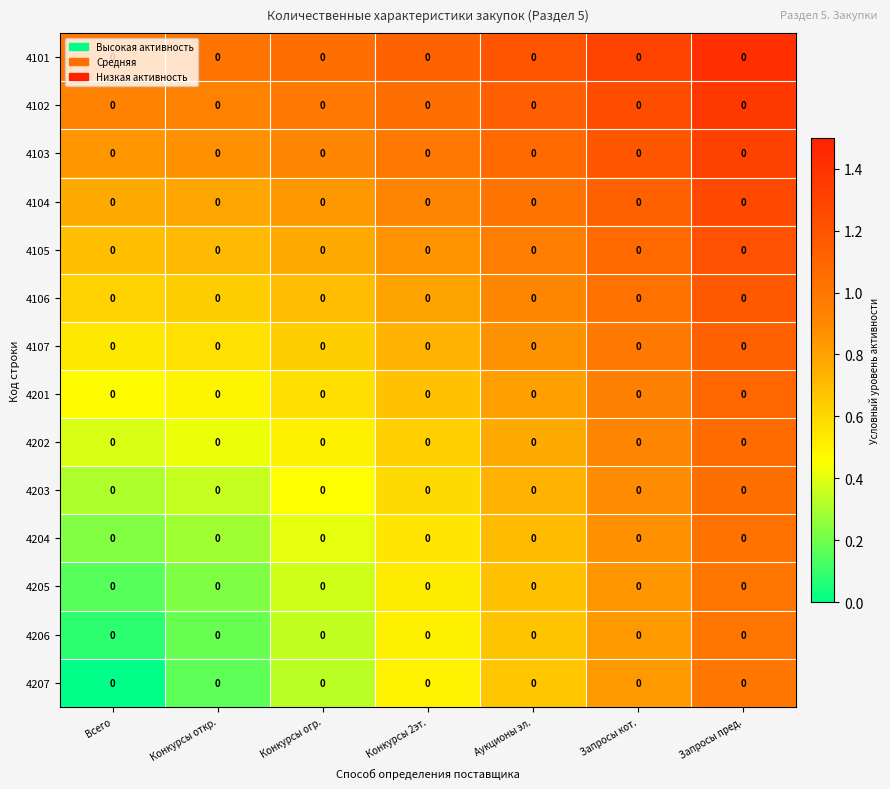

Reading right to left, transcribe all the data shown in this chart.

4101: Запросы пред.=0.0	Запросы кот.=0.0	Аукционы эл.=0.0	Конкурсы 2эт.=0.0	Конкурсы огр.=0.0	Конкурсы откр.=0.0	Всего=0.0
4102: Запросы пред.=0.0	Запросы кот.=0.0	Аукционы эл.=0.0	Конкурсы 2эт.=0.0	Конкурсы огр.=0.0	Конкурсы откр.=0.0	Всего=0.0
4103: Запросы пред.=0.0	Запросы кот.=0.0	Аукционы эл.=0.0	Конкурсы 2эт.=0.0	Конкурсы огр.=0.0	Конкурсы откр.=0.0	Всего=0.0
4104: Запросы пред.=0.0	Запросы кот.=0.0	Аукционы эл.=0.0	Конкурсы 2эт.=0.0	Конкурсы огр.=0.0	Конкурсы откр.=0.0	Всего=0.0
4105: Запросы пред.=0.0	Запросы кот.=0.0	Аукционы эл.=0.0	Конкурсы 2эт.=0.0	Конкурсы огр.=0.0	Конкурсы откр.=0.0	Всего=0.0
4106: Запросы пред.=0.0	Запросы кот.=0.0	Аукционы эл.=0.0	Конкурсы 2эт.=0.0	Конкурсы огр.=0.0	Конкурсы откр.=0.0	Всего=0.0
4107: Запросы пред.=0.0	Запросы кот.=0.0	Аукционы эл.=0.0	Конкурсы 2эт.=0.0	Конкурсы огр.=0.0	Конкурсы откр.=0.0	Всего=0.0
4201: Запросы пред.=0.0	Запросы кот.=0.0	Аукционы эл.=0.0	Конкурсы 2эт.=0.0	Конкурсы огр.=0.0	Конкурсы откр.=0.0	Всего=0.0
4202: Запросы пред.=0.0	Запросы кот.=0.0	Аукционы эл.=0.0	Конкурсы 2эт.=0.0	Конкурсы огр.=0.0	Конкурсы откр.=0.0	Всего=0.0
4203: Запросы пред.=0.0	Запросы кот.=0.0	Аукционы эл.=0.0	Конкурсы 2эт.=0.0	Конкурсы огр.=0.0	Конкурсы откр.=0.0	Всего=0.0
4204: Запросы пред.=0.0	Запросы кот.=0.0	Аукционы эл.=0.0	Конкурсы 2эт.=0.0	Конкурсы огр.=0.0	Конкурсы откр.=0.0	Всего=0.0
4205: Запросы пред.=0.0	Запросы кот.=0.0	Аукционы эл.=0.0	Конкурсы 2эт.=0.0	Конкурсы огр.=0.0	Конкурсы откр.=0.0	Всего=0.0
4206: Запросы пред.=0.0	Запросы кот.=0.0	Аукционы эл.=0.0	Конкурсы 2эт.=0.0	Конкурсы огр.=0.0	Конкурсы откр.=0.0	Всего=0.0
4207: Запросы пред.=0.0	Запросы кот.=0.0	Аукционы эл.=0.0	Конкурсы 2эт.=0.0	Конкурсы огр.=0.0	Конкурсы откр.=0.0	Всего=0.0